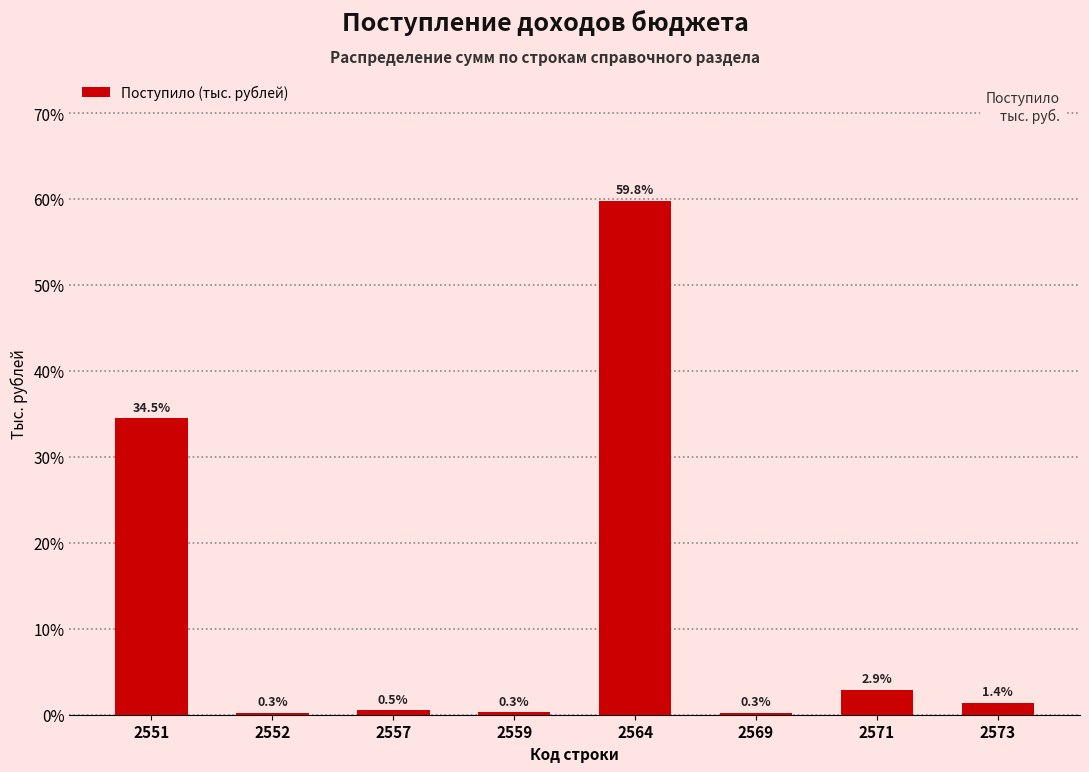

Reading left to right, what are all the values shown in this chart?

34.5	0.3	0.5	0.3	59.8	0.3	2.9	1.4